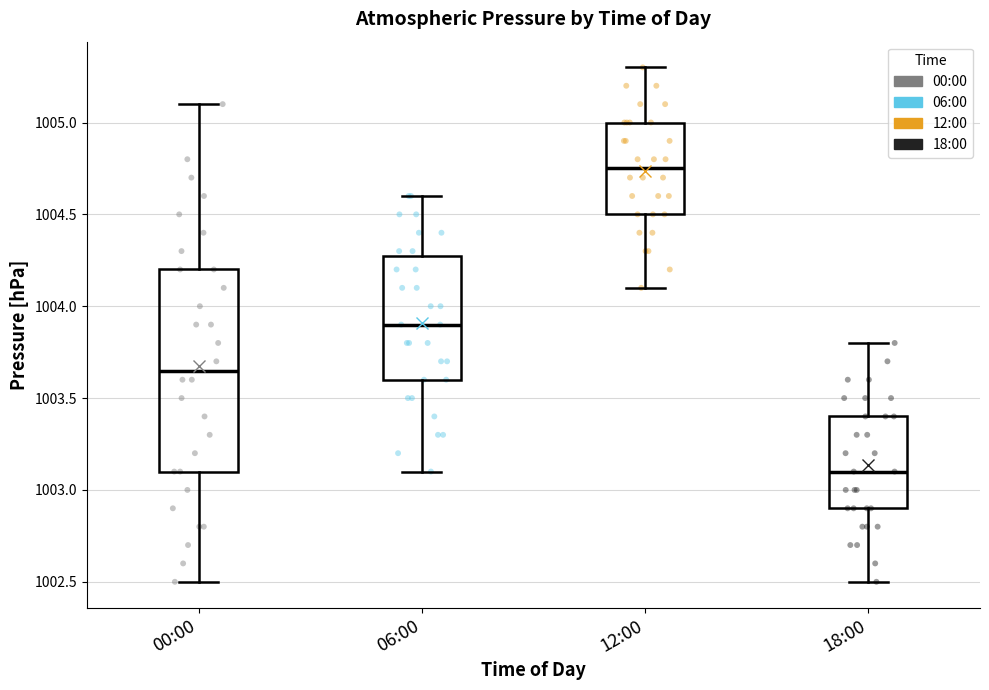

Which box is the tallest, from its lower edge to its upper edge?

00:00